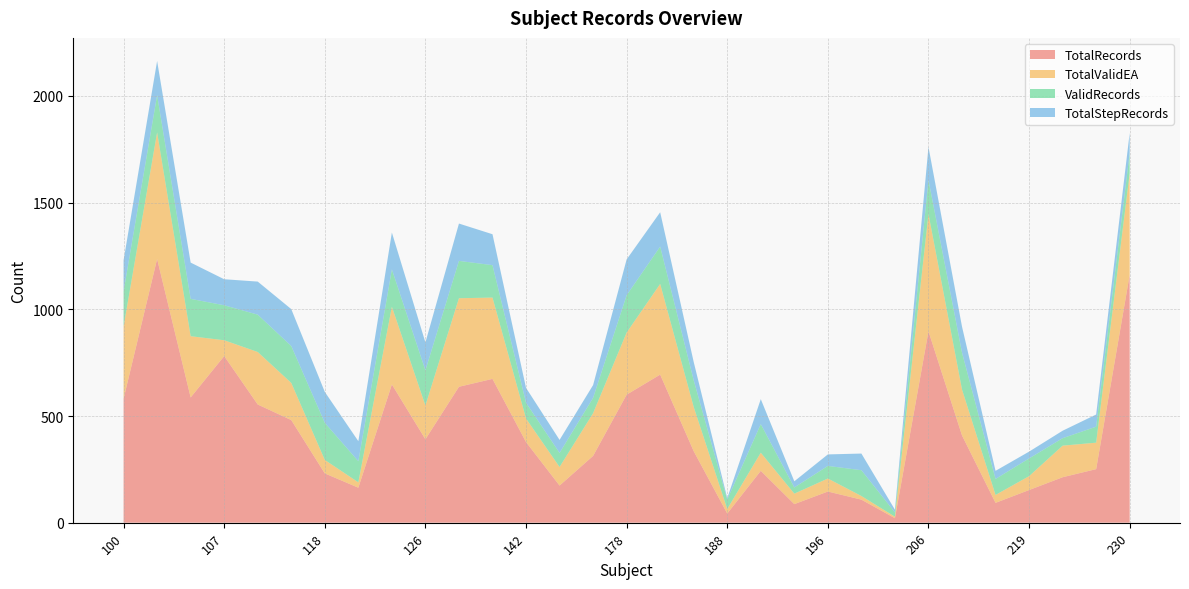

Reading right to left, transcribe all the data shown in this chart.

TotalRecords: 1162	251	213	153	93	409	897	21	108	146	87	243	43	335	694	600	313	174	378	674	637	391	648	164	231	481	554	781	587	1236	581
TotalValidEA: 476	124	148	65	37	215	550	7	17	61	49	85	21	207	425	291	200	87	110	381	415	158	364	25	63	174	246	74	287	593	338
ValidRecords: 95	75	35	83	75	173	159	20	121	59	29	134	44	125	175	175	72	66	74	152	175	165	175	99	174	173	175	164	175	175	165
TotalStepRecords: 94	57	35	32	38	122	155	13	78	54	29	117	7	86	161	168	60	61	70	145	175	131	173	94	145	173	155	122	170	160	146